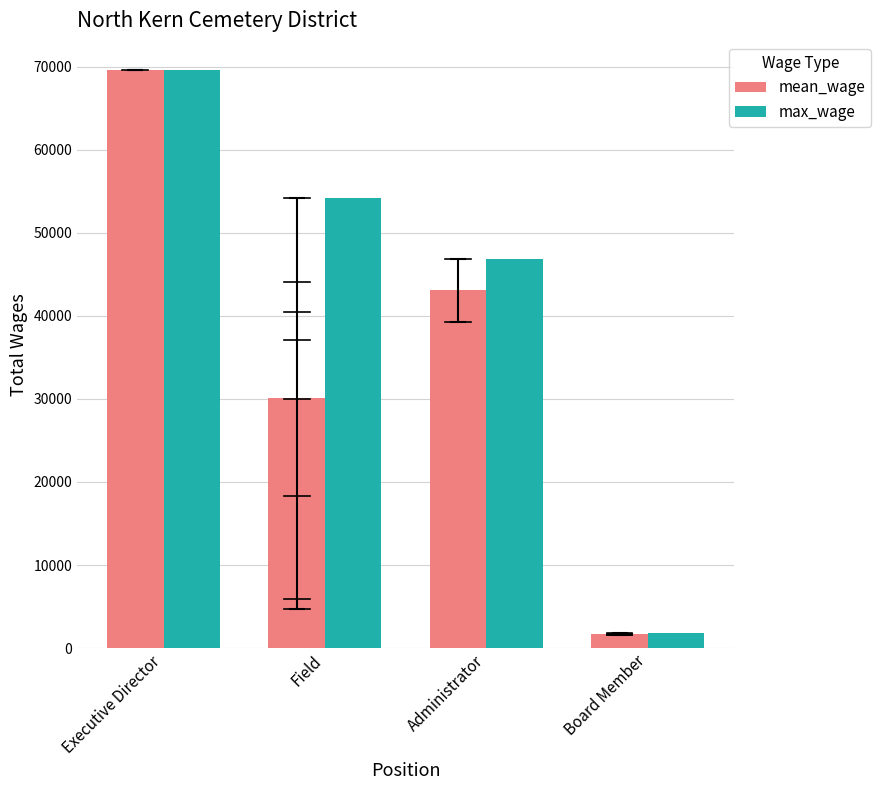

Where is max_wage nearest to the value 35707?

Administrator